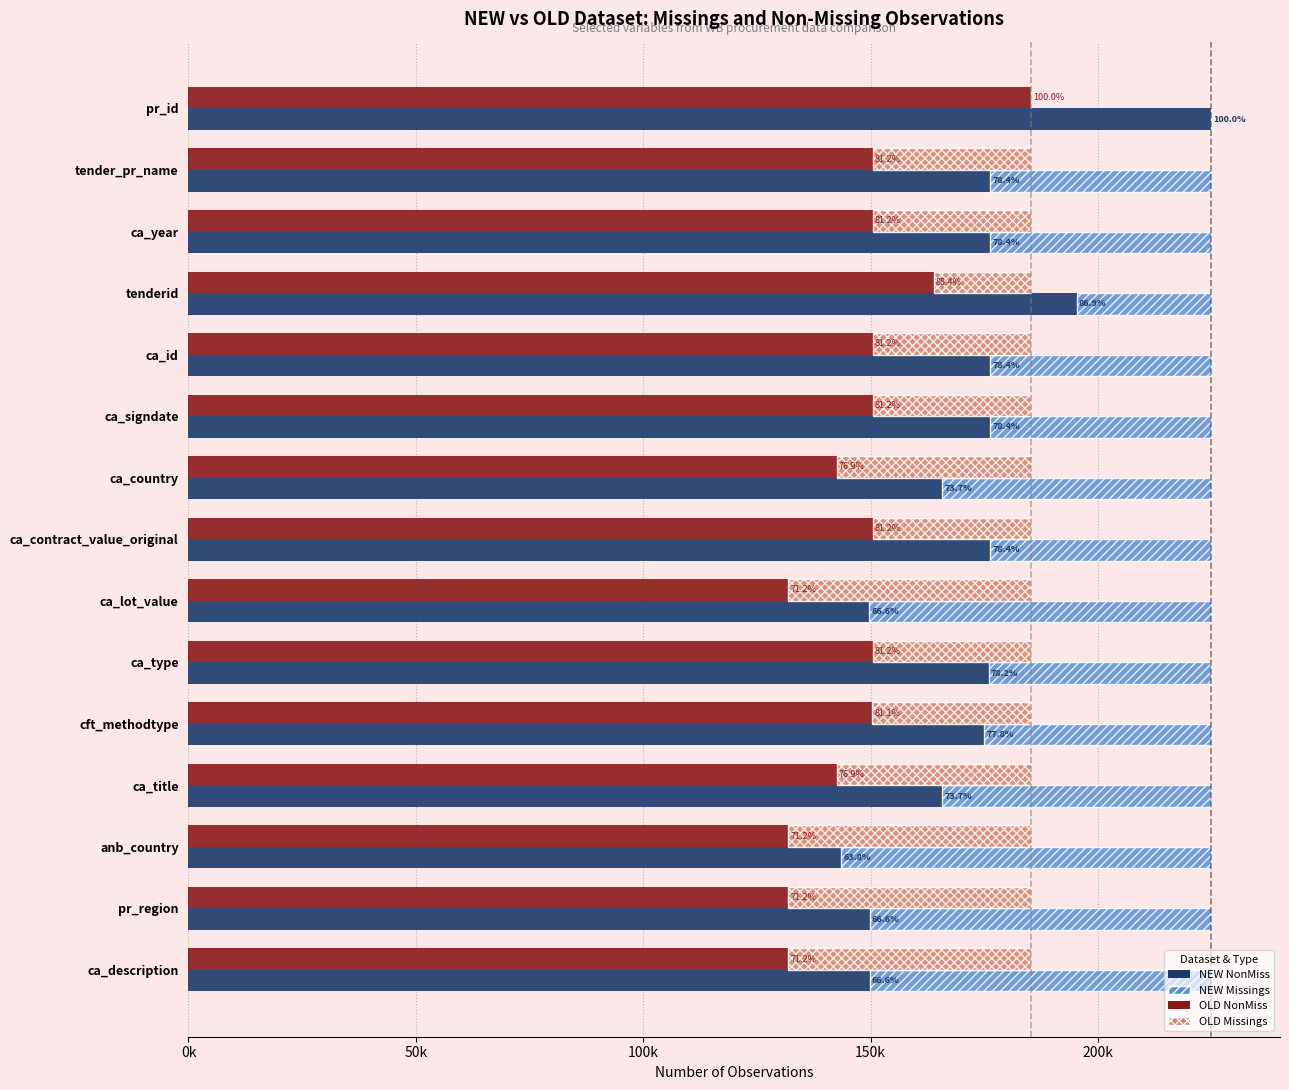

The value of NEW NonMiss at pr_region is 46494. True or false?

False